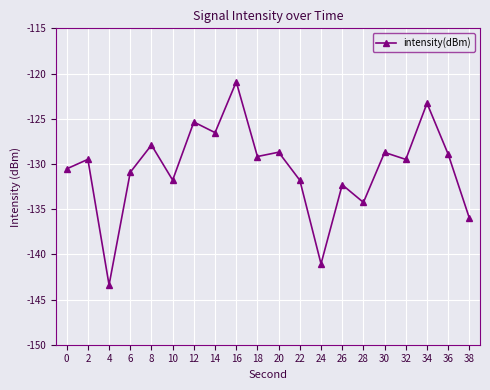

Which label corresponds to the largest value in the chart?

16